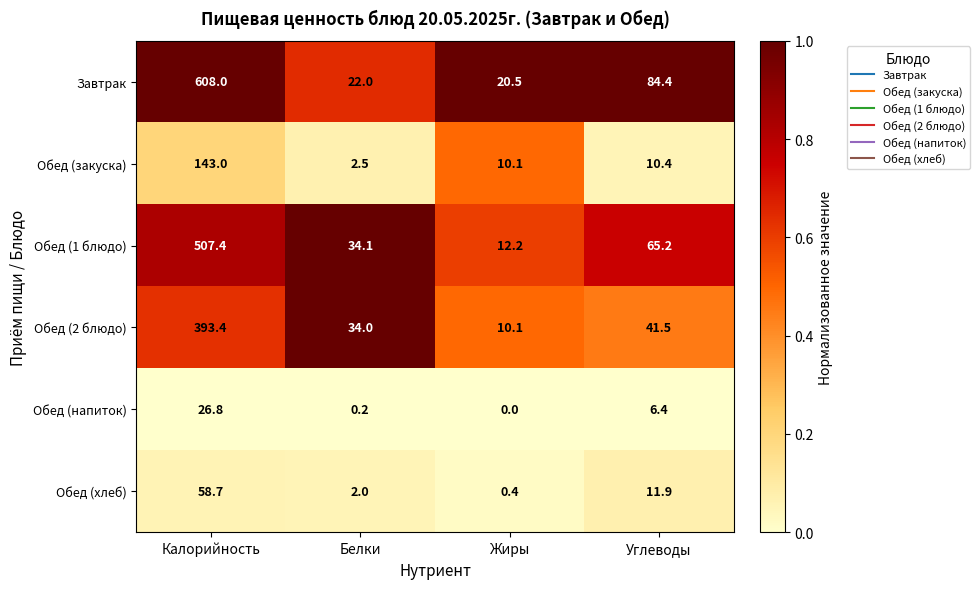

Rank the series at Калорийность from lowest to highest value.

Обед (напиток), Обед (хлеб), Обед (закуска), Обед (2 блюдо), Обед (1 блюдо), Завтрак